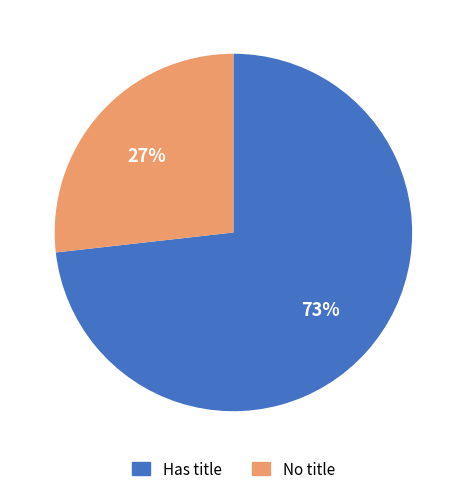

Is there any slice that represents more than half of the pie?

Yes